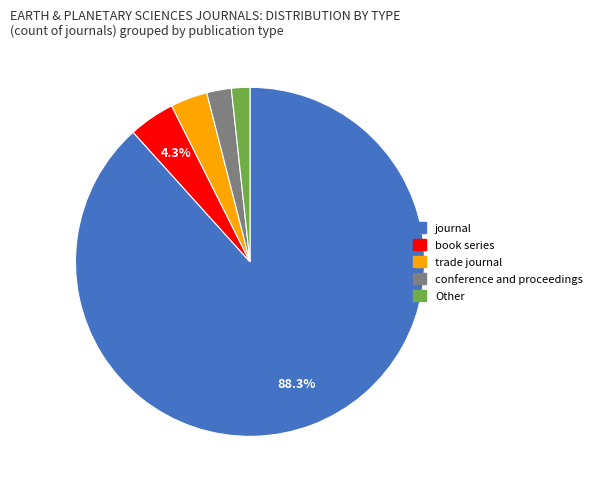

True or false: journal accounts for 78% of the total.

False